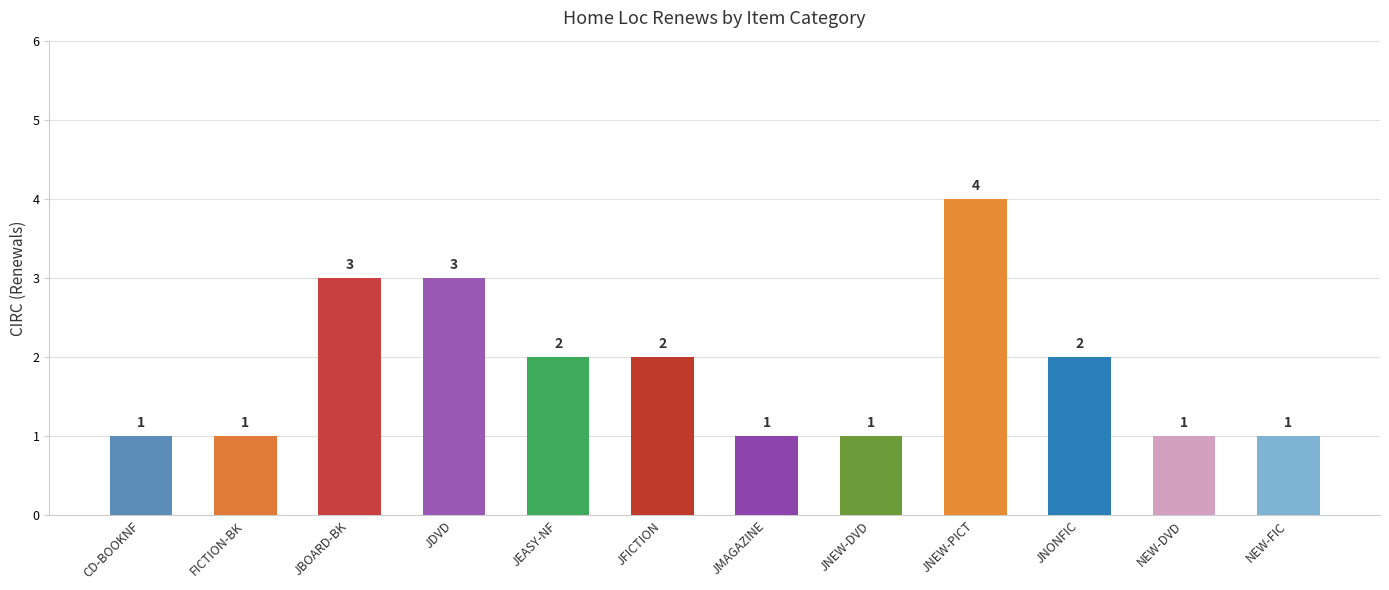

Which label corresponds to the largest value in the chart?

JNEW-PICT